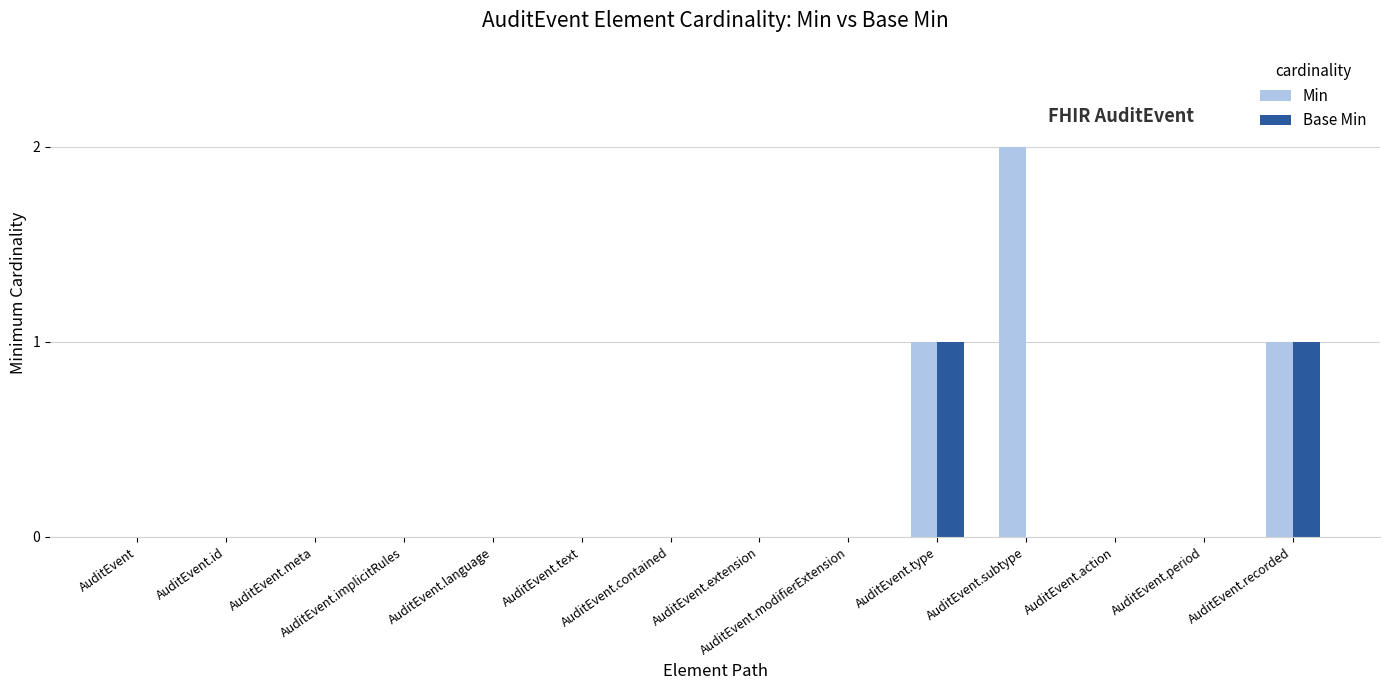

The value of Min at AuditEvent.type is 1. True or false?

True